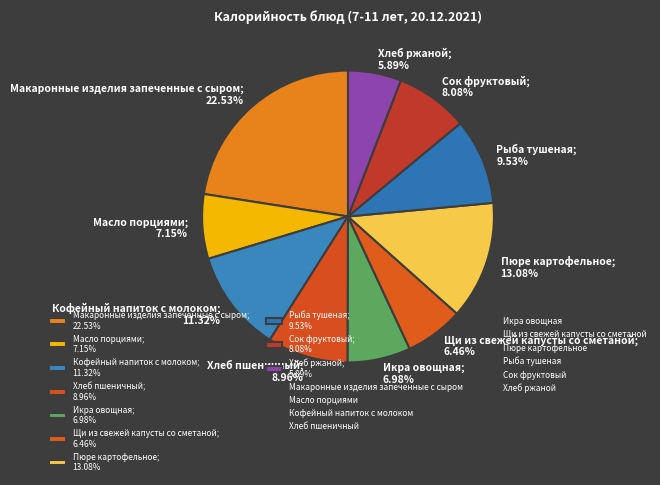

Is it true that Рыба тушеная is 1% of the pie?

False